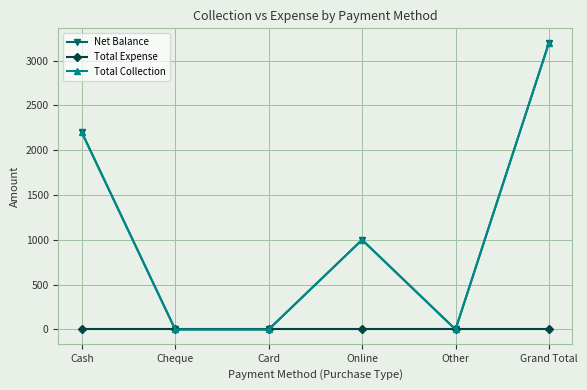

Does the chart have visible grid lines?

Yes